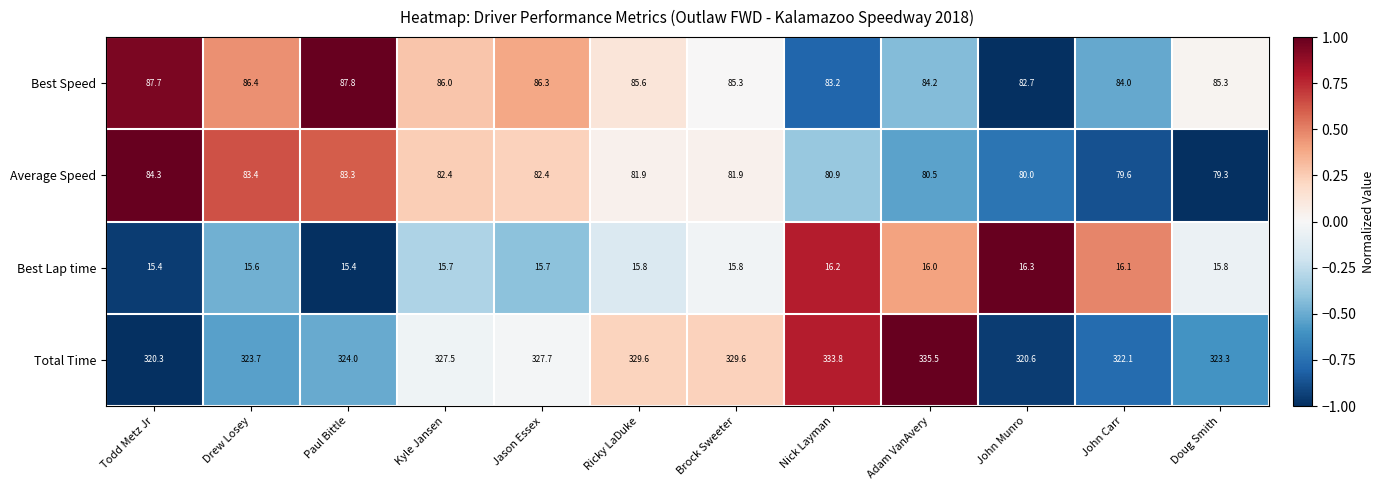

Where is Total Time nearest to the value 327?

Kyle Jansen